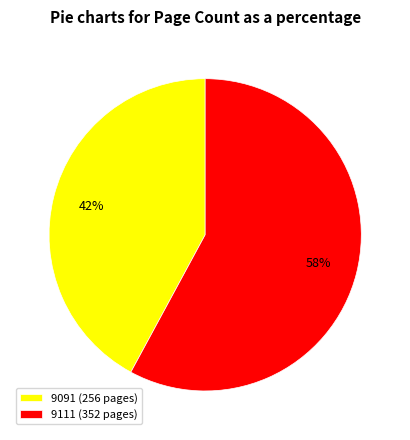

Between 9091 and 9111, which is larger?

9111